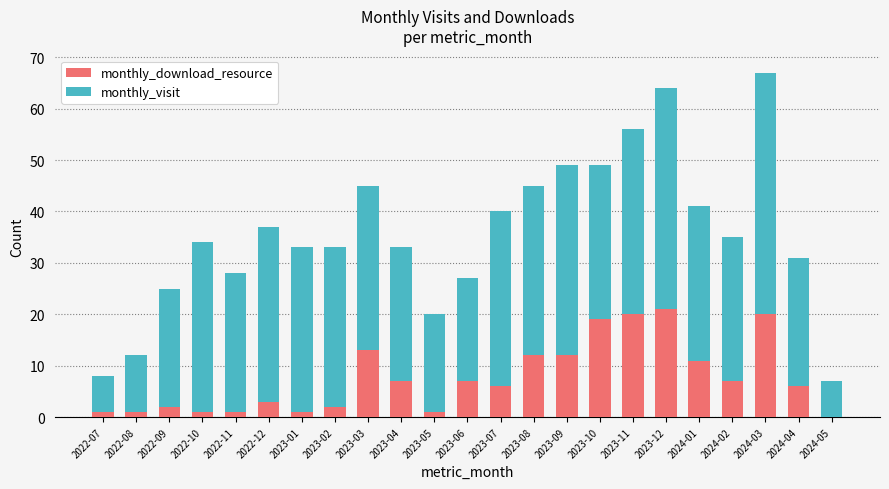

What is the total value across all series at 2023-03?

45